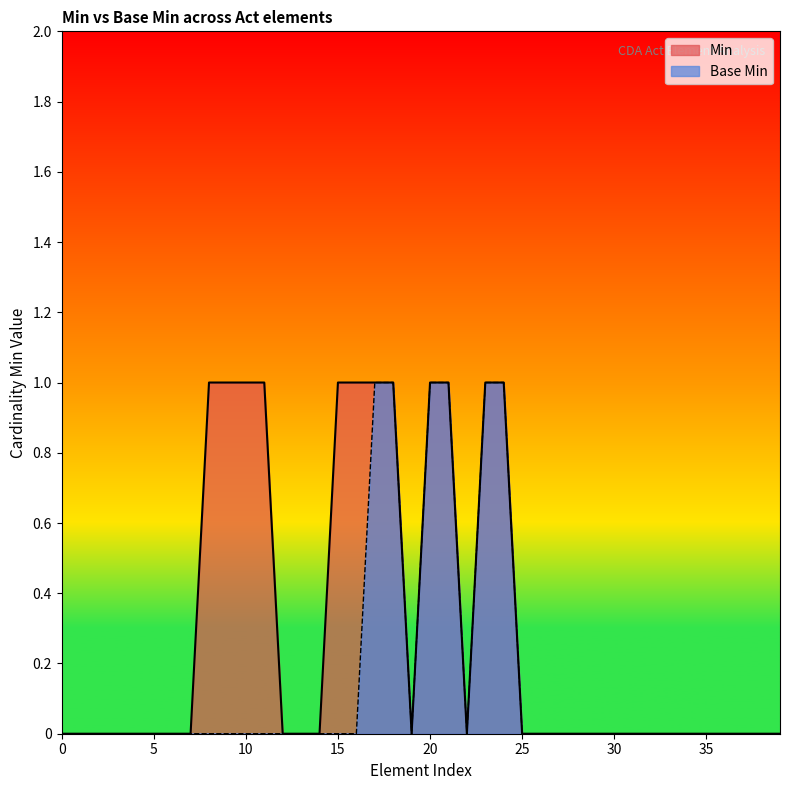

Which series has the largest total across all categories?

Min